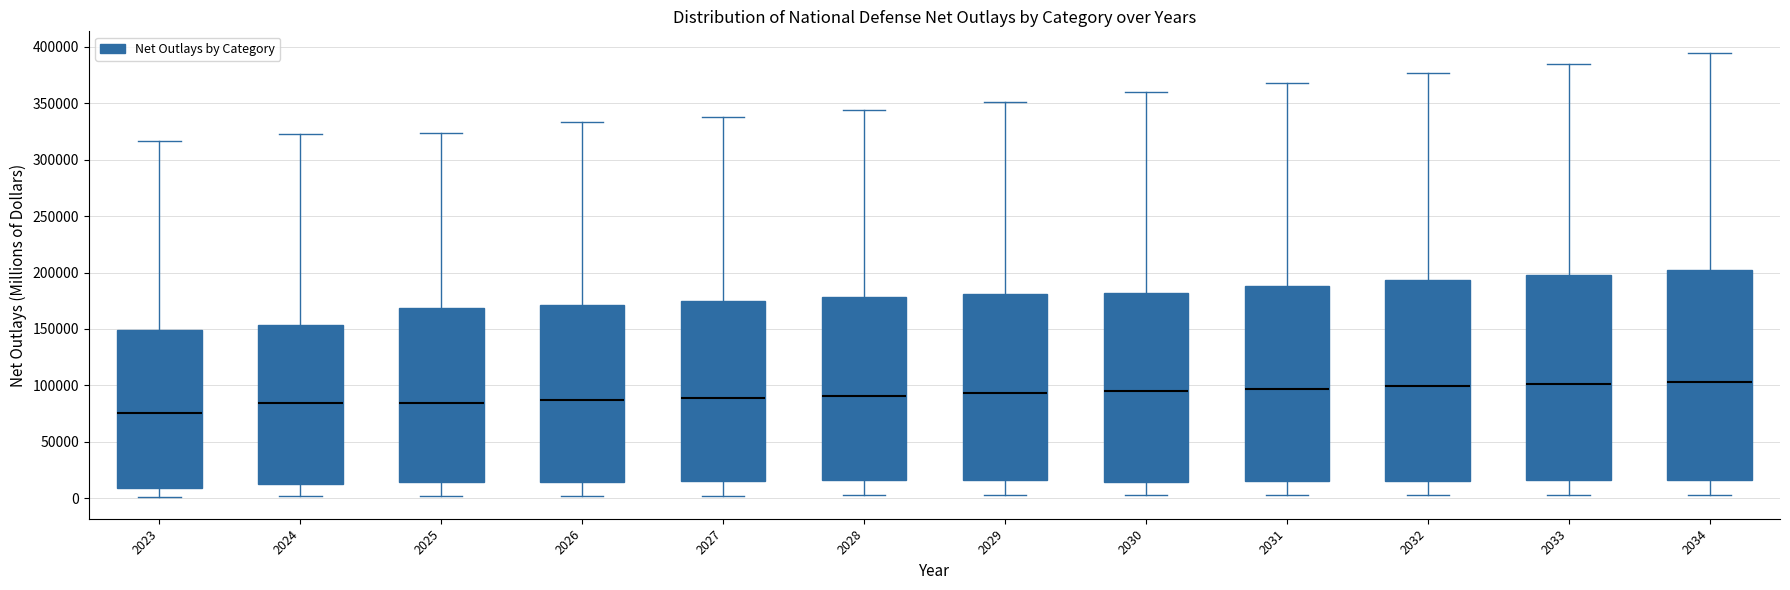

Where does the upper whisker of the box at x = 2030 end on the y-axis? The values are not printed on the chart, so give them approximately, as read against the axis.

360000